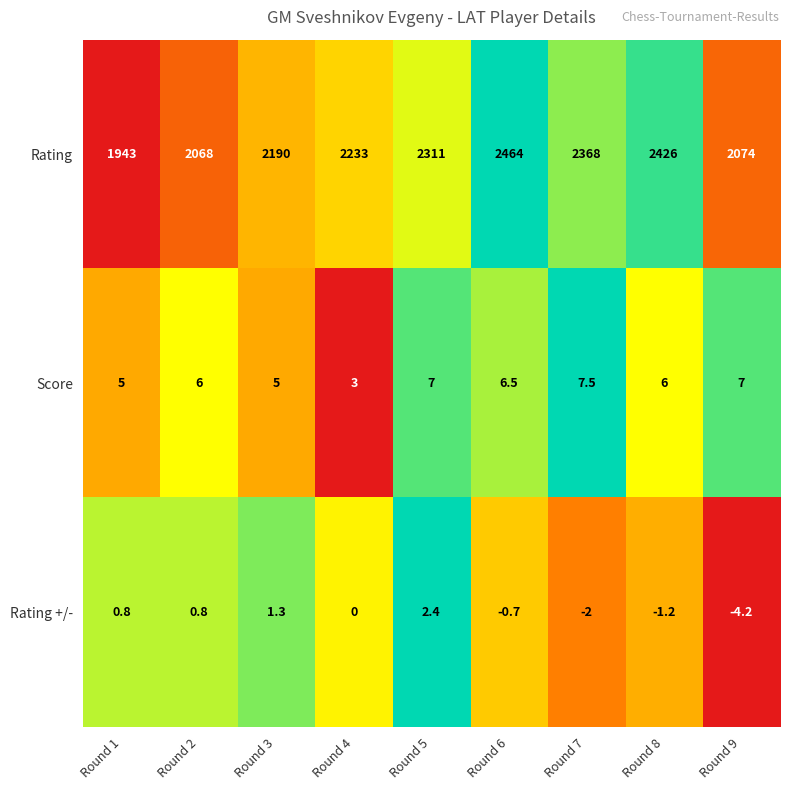

Which series has the largest total across all categories?

Rating